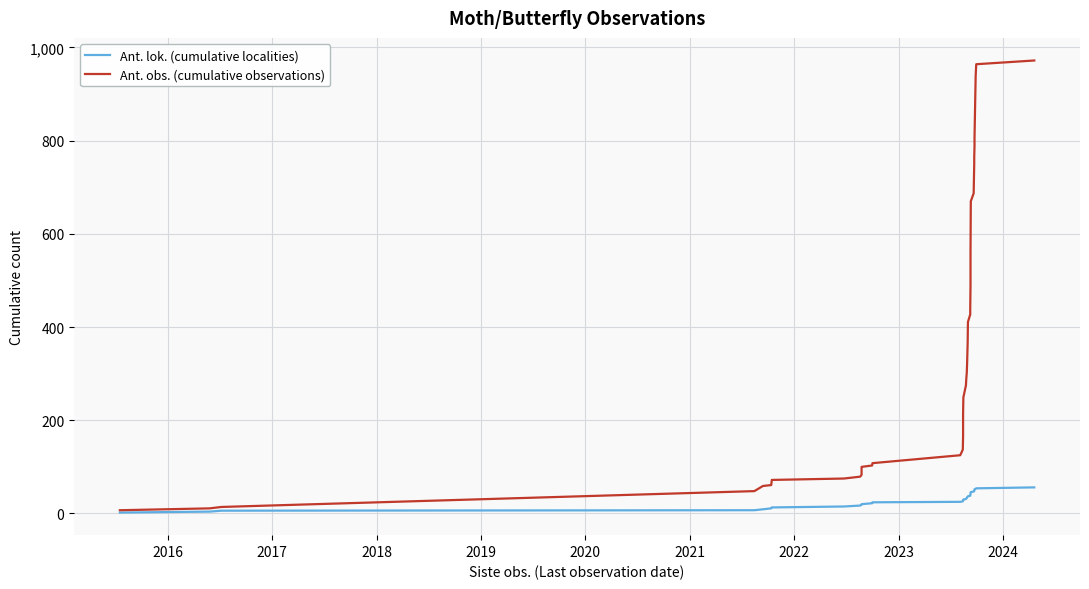

What is the label of the 34th point from the right?

2021